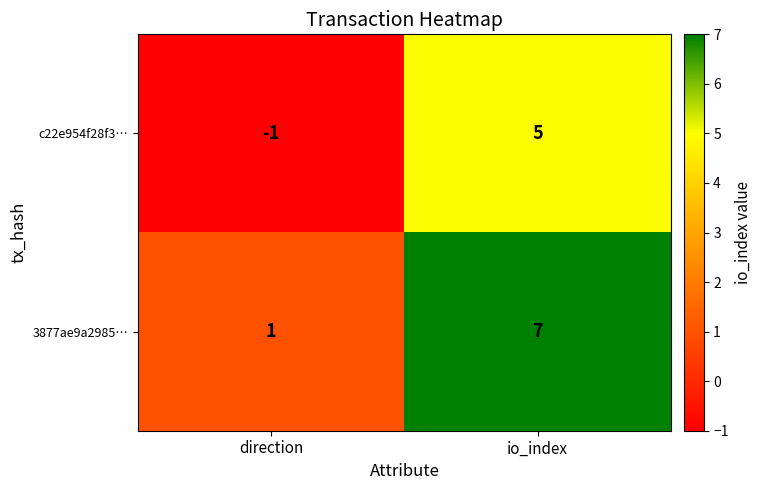

List the series in order of their peak value, highest first.

3877ae9a2985…, c22e954f28f3…